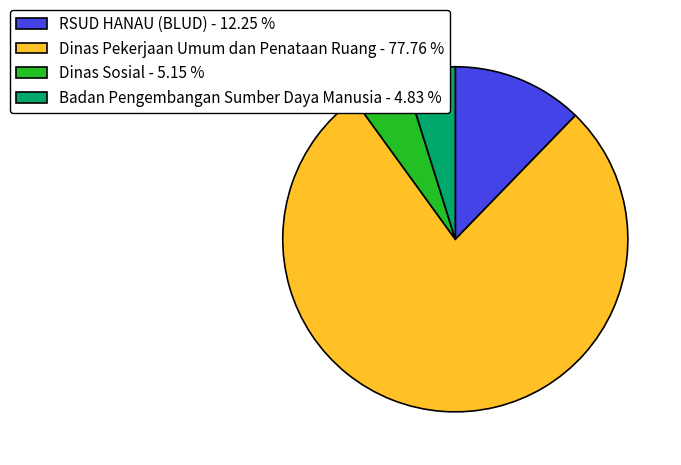

Is there a majority slice in this chart?

Yes